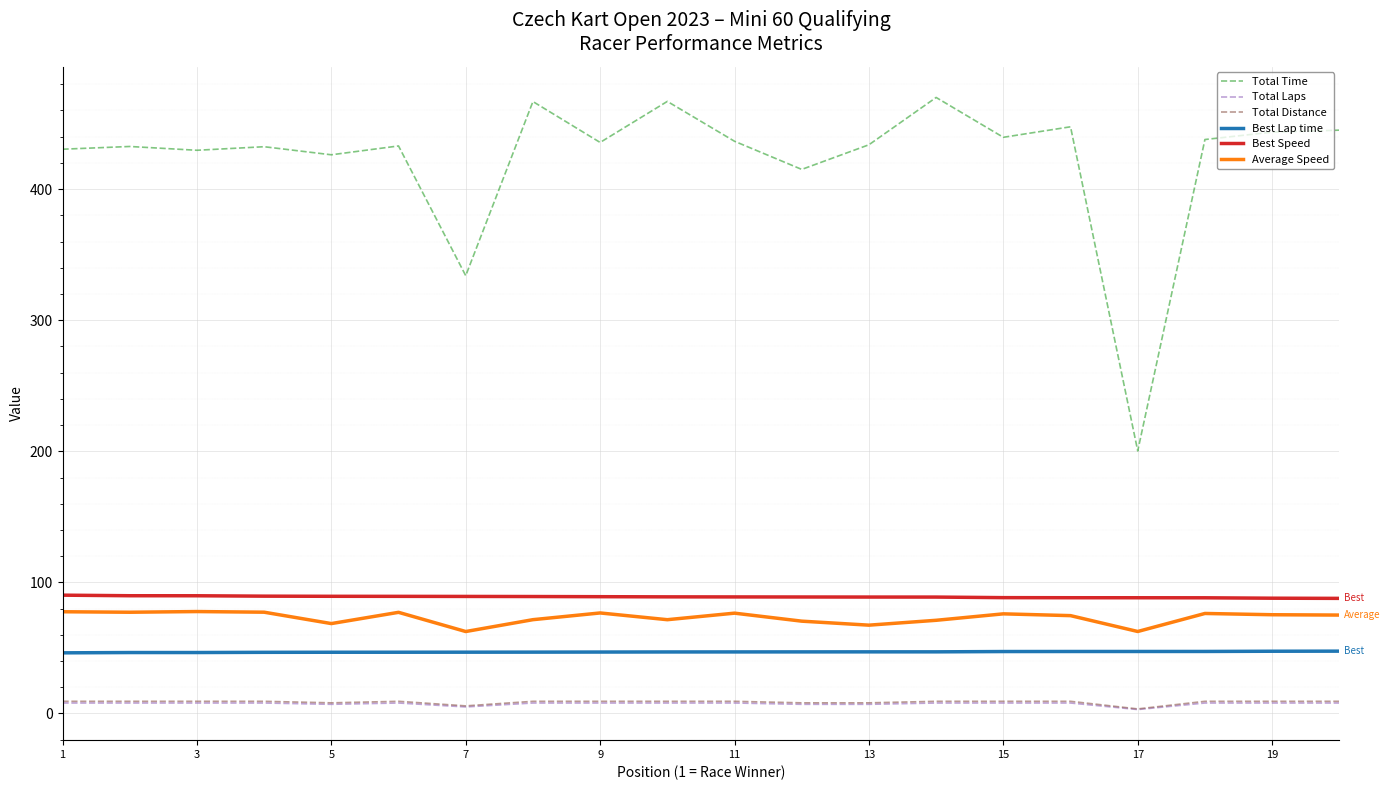

Count the number of data series in this chart.

6